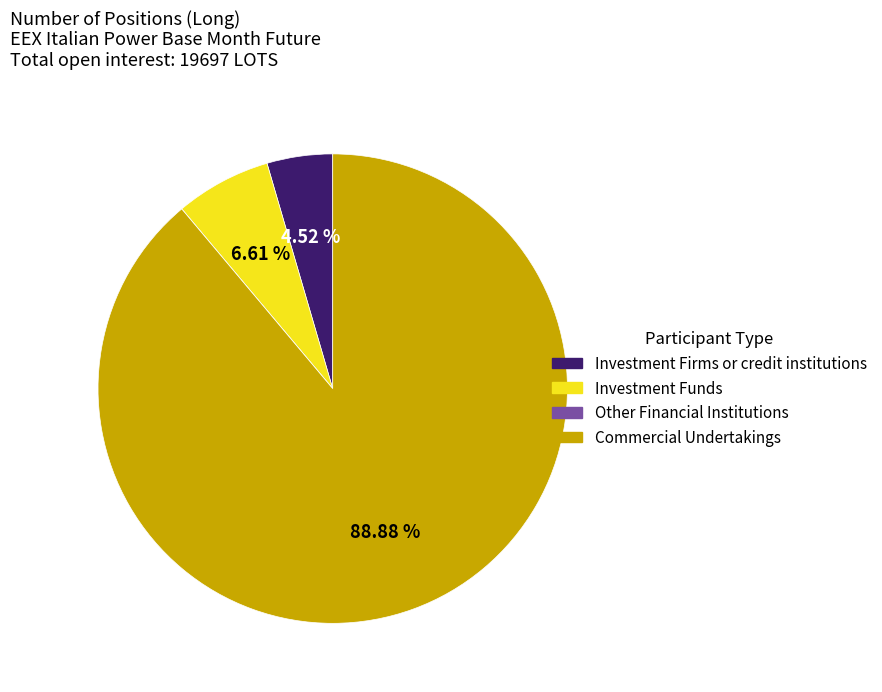

Which has a higher value, Investment Funds or Investment Firms or credit institutions?

Investment Funds